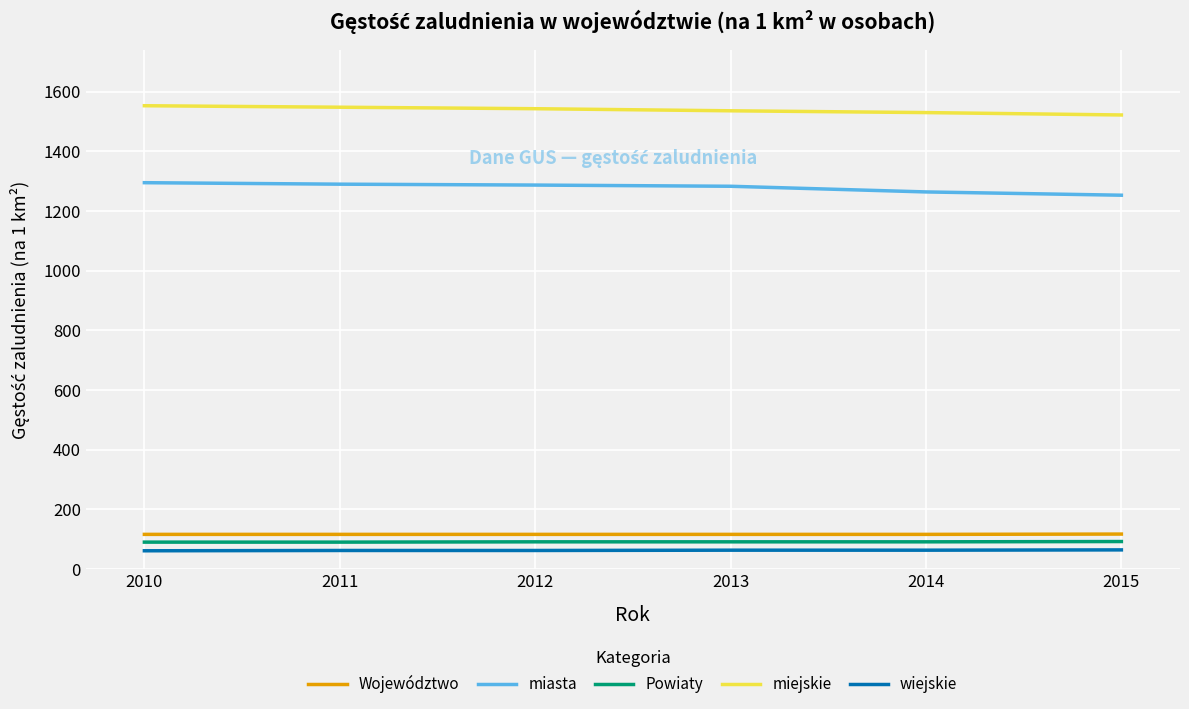

What is the maximum value shown in the chart?

1553